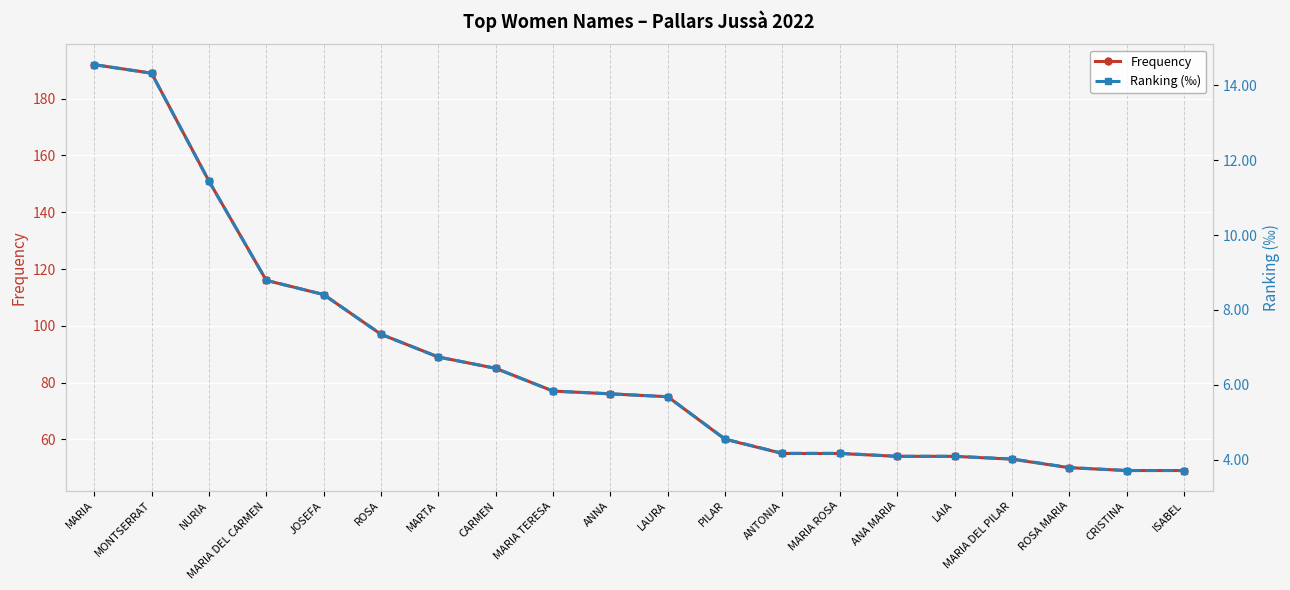

At how many categories does at least one series exceed 184?

2